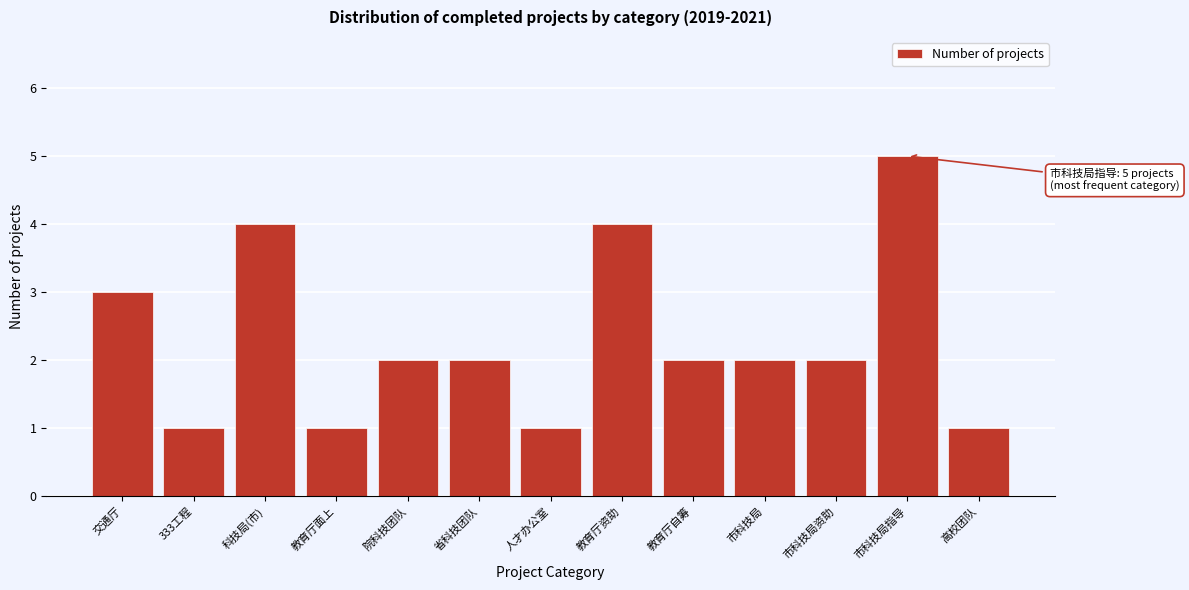

Reading left to right, what are all the values shown in this chart?

3	1	4	1	2	2	1	4	2	2	2	5	1